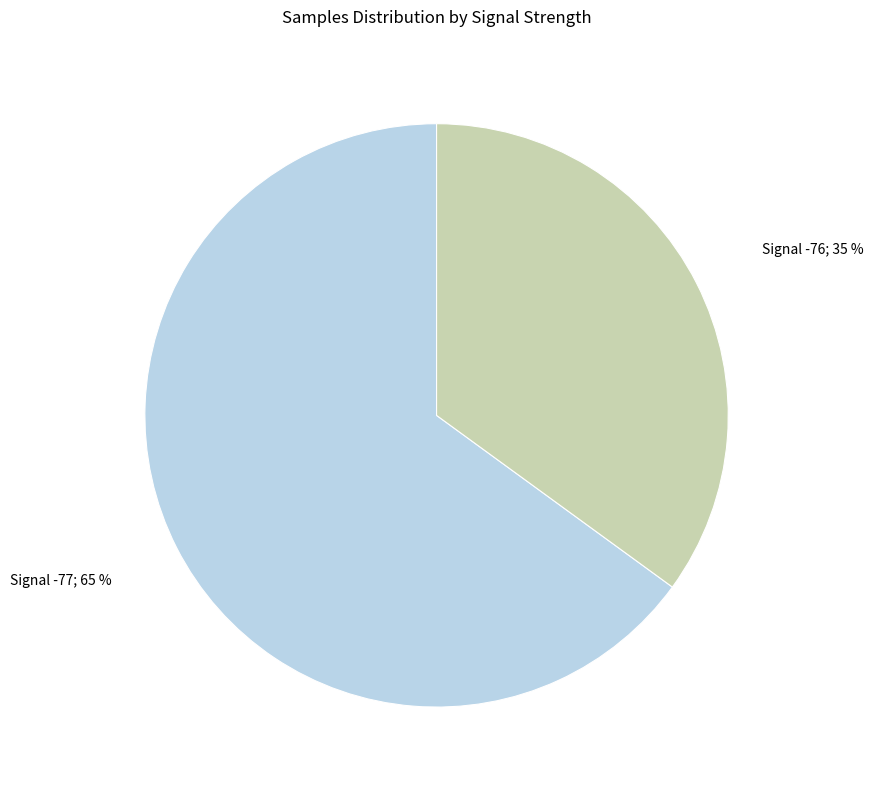

Is there a majority slice in this chart?

Yes